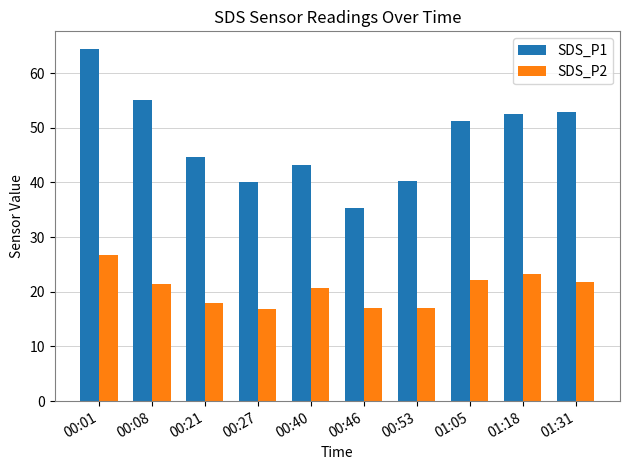

How many distinct data groups are displayed?

2